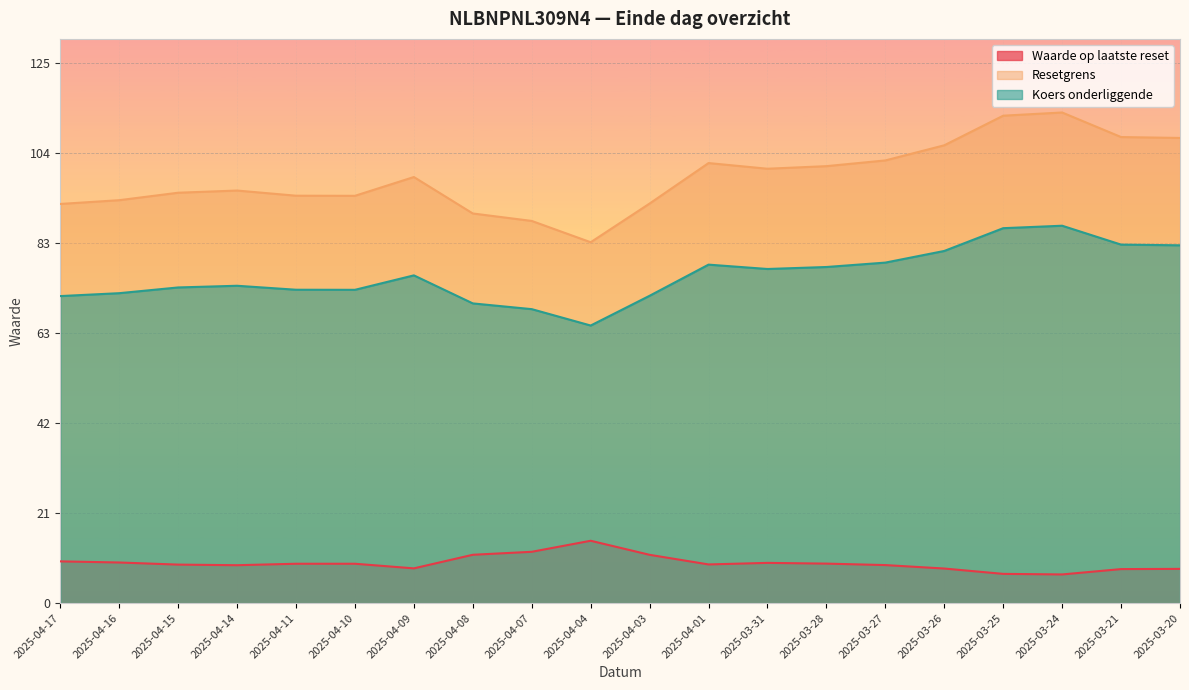

Rank the series by their average value, from highest to lowest.

Resetgrens, Koers onderliggende, Waarde op laatste reset